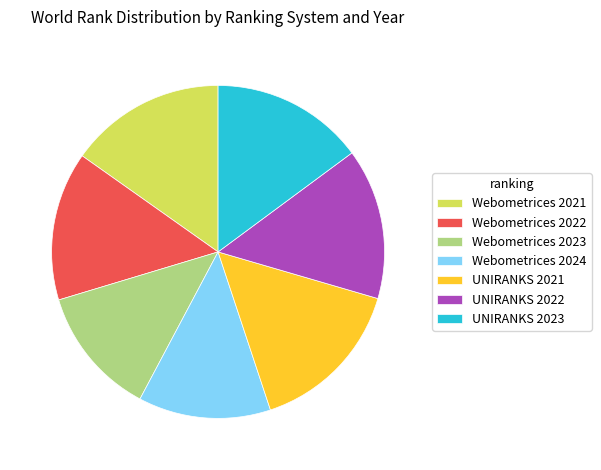

Approximately how many times larger is the value at Webometrices 2023 compared to UNIRANKS 2021?

0.8